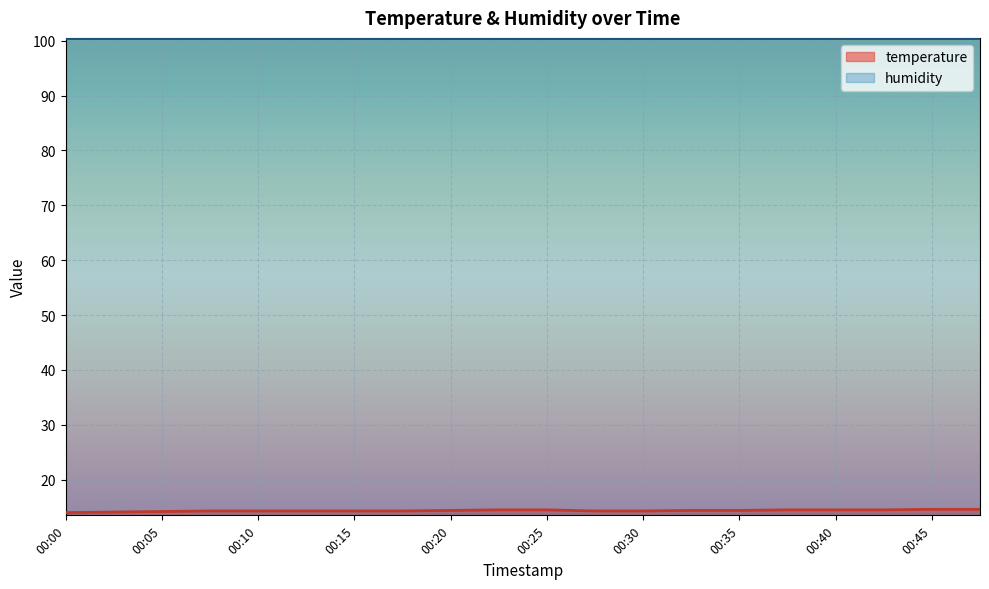

What is the maximum value shown in the chart?

100.4